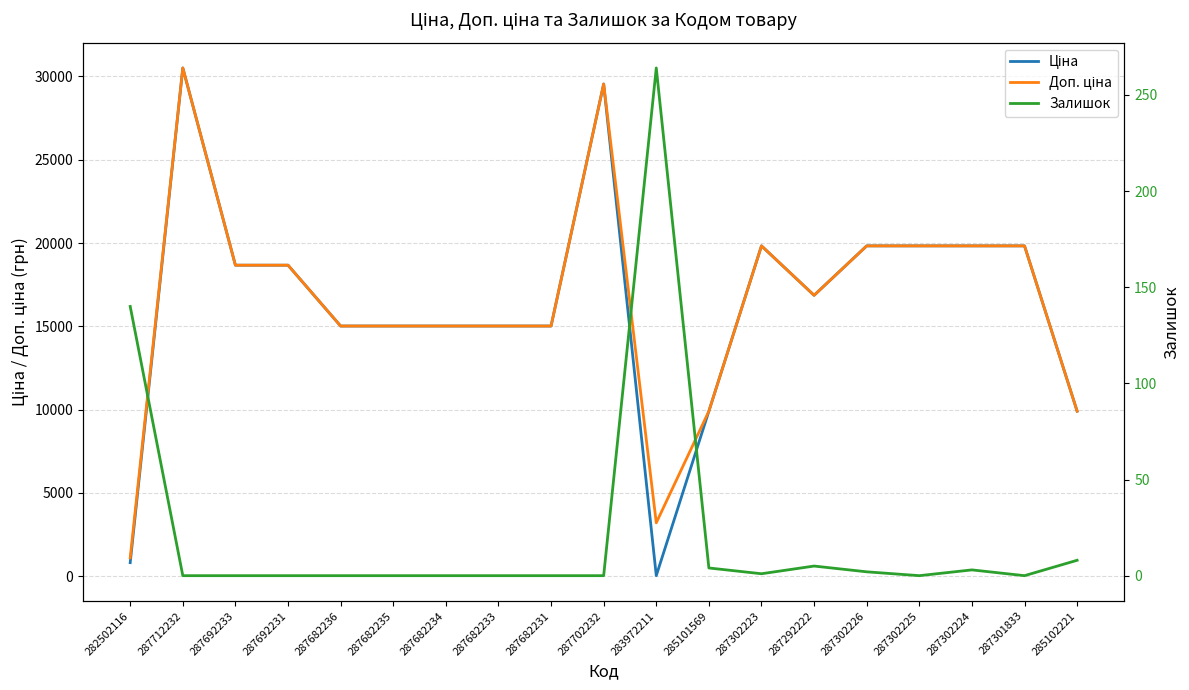

Rank the categories by Доп. ціна value from lowest to highest.

282502116, 283972211, 285101569, 285102221, 287682236, 287682235, 287682234, 287682233, 287682231, 287292222, 287692233, 287692231, 287302223, 287302226, 287302225, 287302224, 287301833, 287702232, 287712232